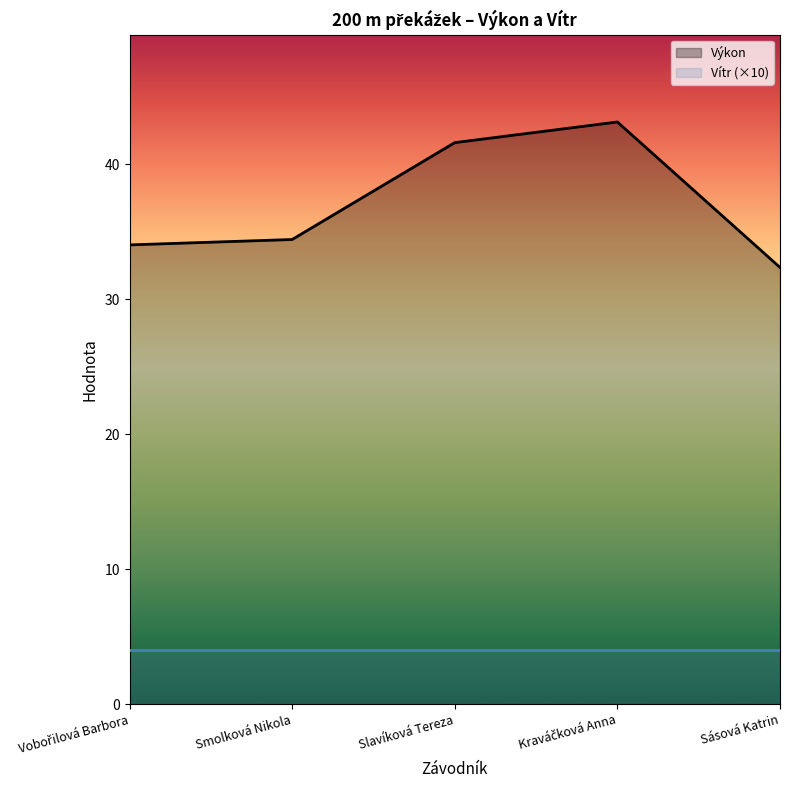

At which label does Vítr (×10) reach its peak?

Vobořilová Barbora